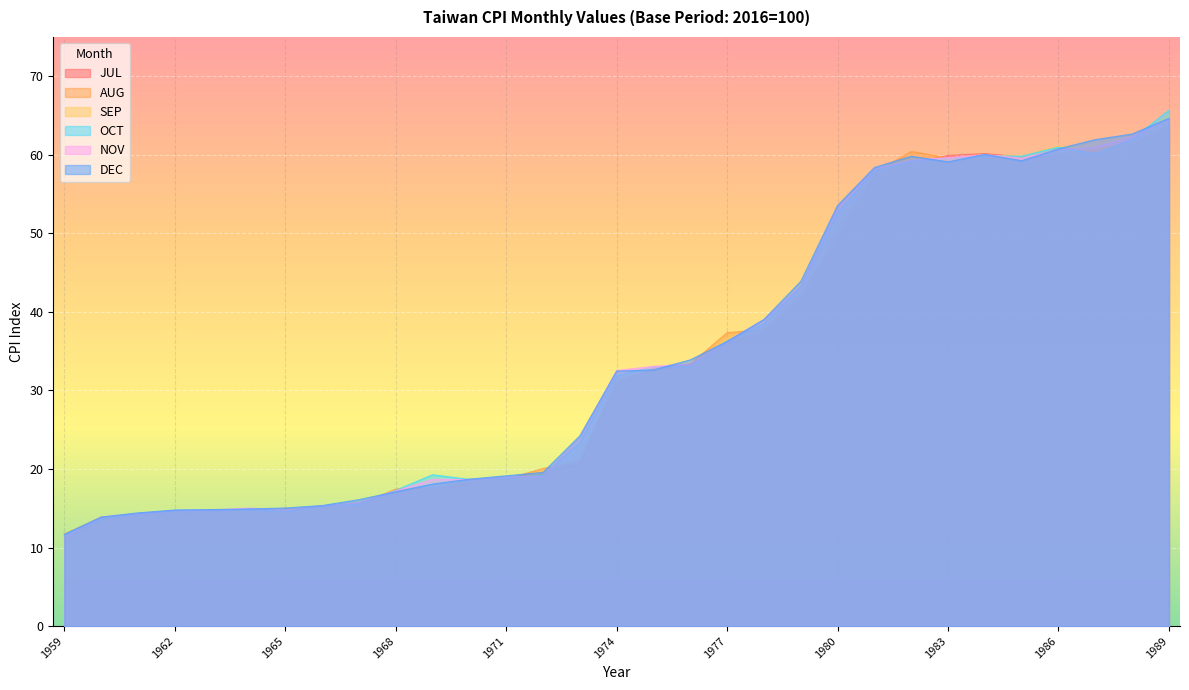

Does the chart display data point markers on the line(s)?

No